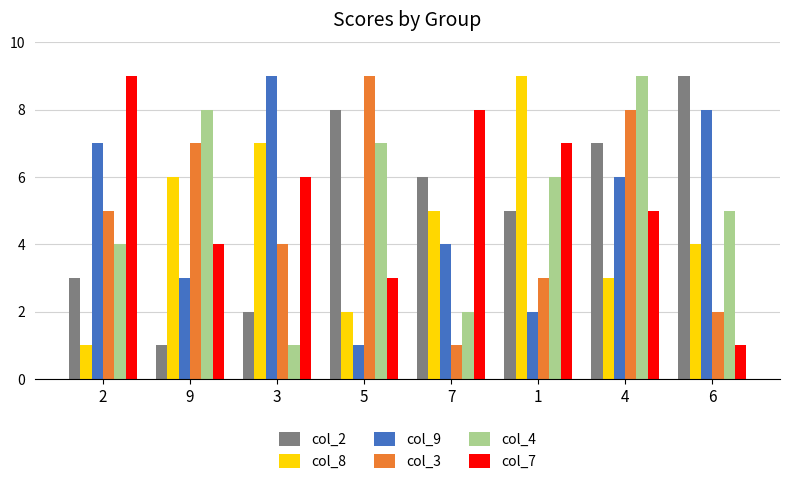

Reading left to right, what are all the values shown in this chart?

col_2: 3	1	2	8	6	5	7	9
col_8: 1	6	7	2	5	9	3	4
col_9: 7	3	9	1	4	2	6	8
col_3: 5	7	4	9	1	3	8	2
col_4: 4	8	1	7	2	6	9	5
col_7: 9	4	6	3	8	7	5	1